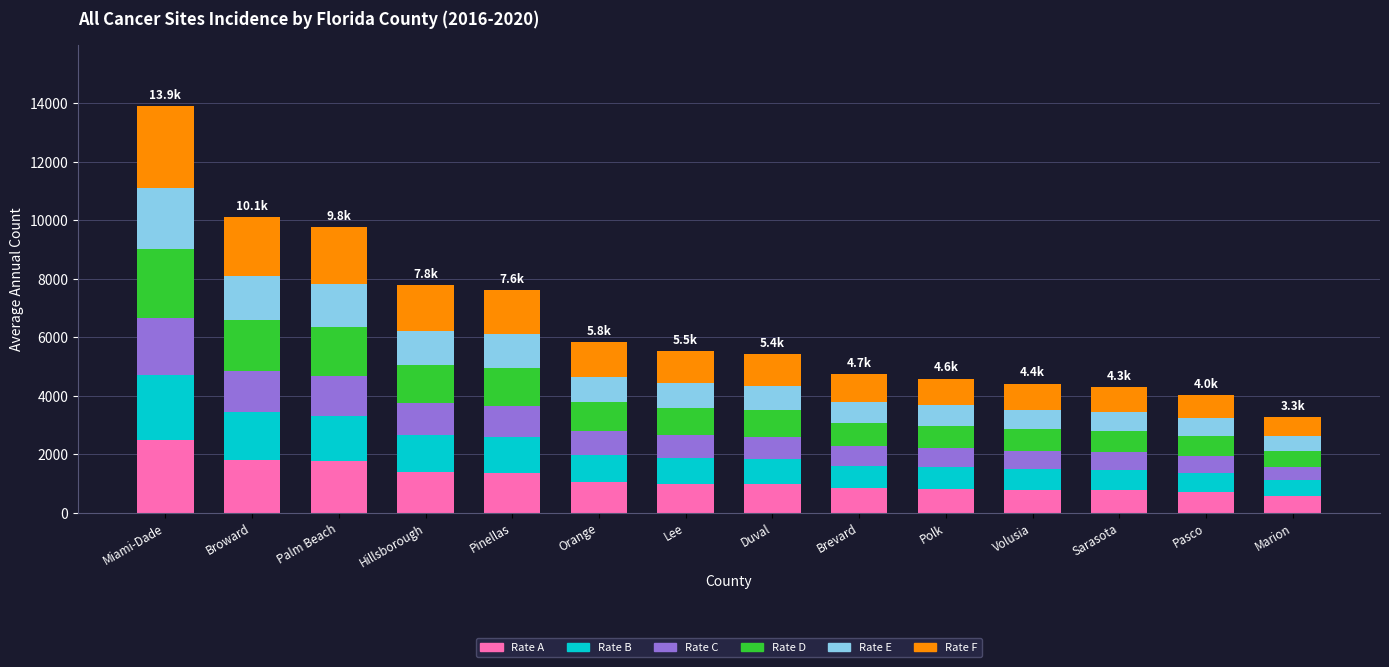

What are all the series names shown in the legend?

Rate A, Rate B, Rate C, Rate D, Rate E, Rate F